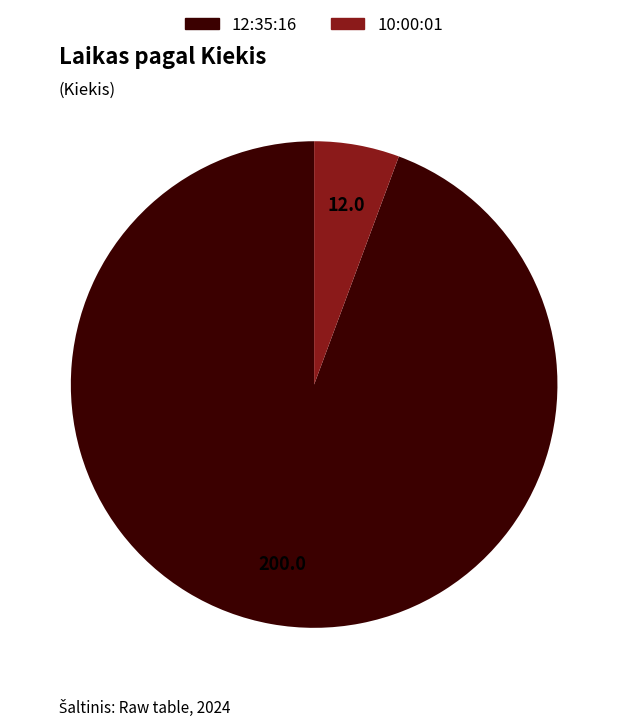

Is the sum of 10:00:01 and 12:35:16 greater than half?

Yes